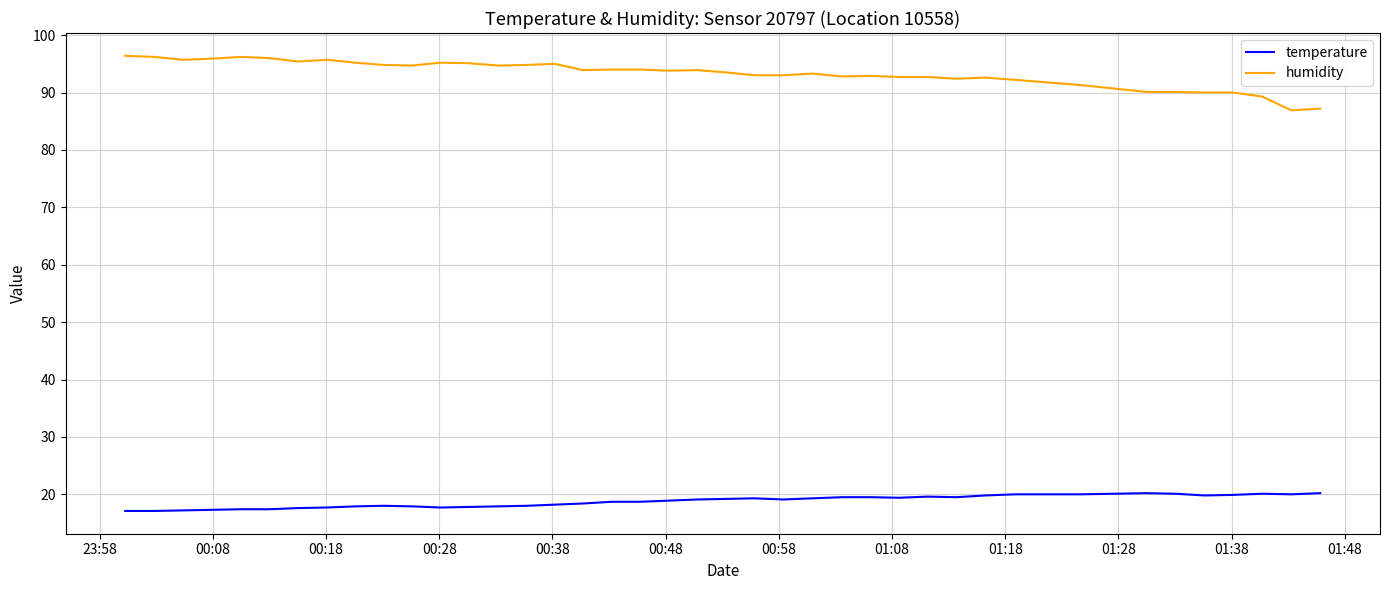

Rank the series by their average value, from lowest to highest.

temperature, humidity